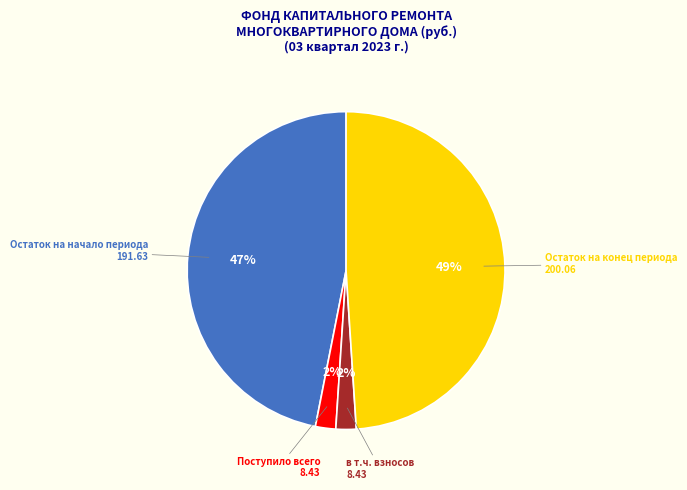

To the nearest percent, what is the difference between the largest and smallest slice percentages?

47%